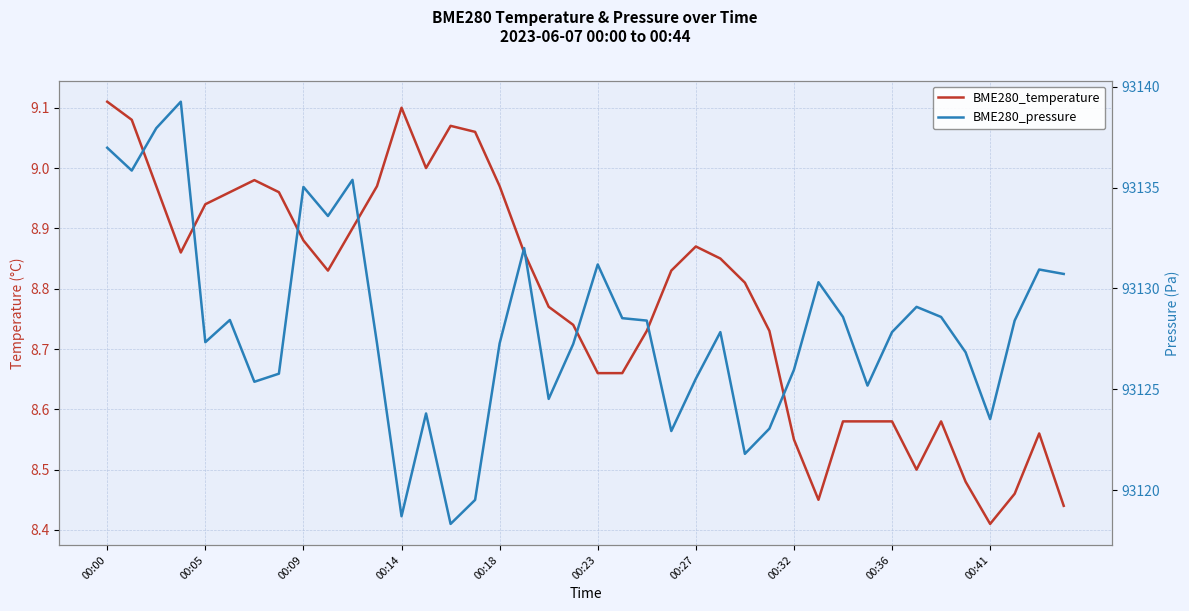

Rank the series by their maximum value, from lowest to highest.

BME280_temperature, BME280_pressure